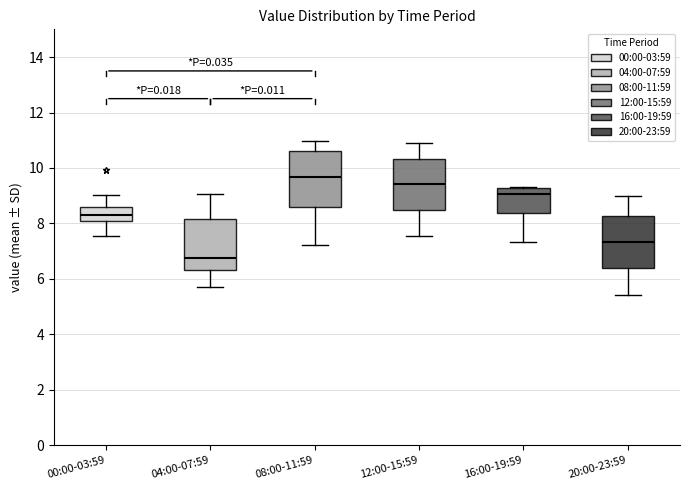

Which box's median line is the highest?

08:00-11:59